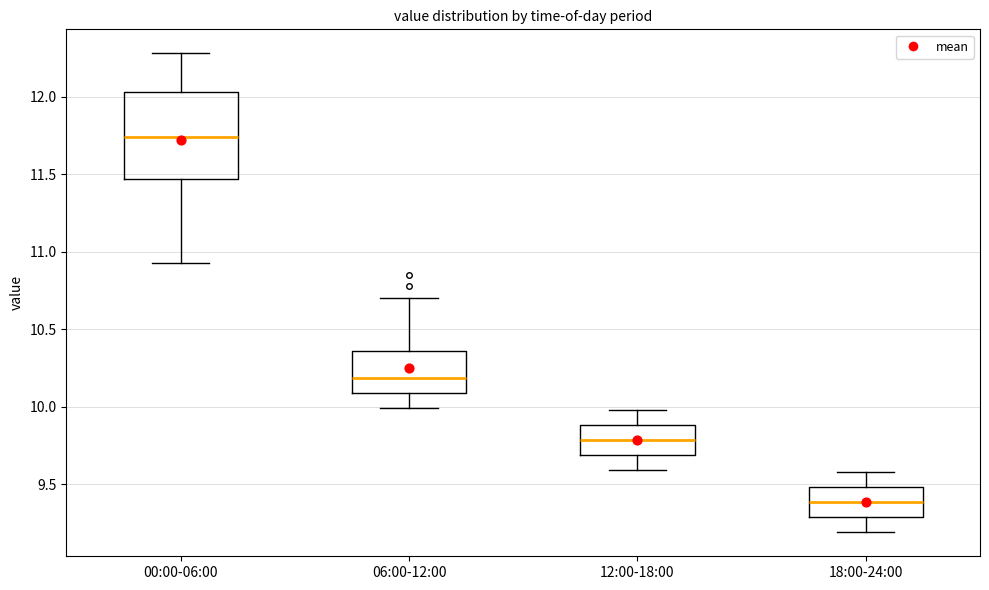

Comparing the boxes themselves (not the whiskers), which one is the tallest?

00:00-06:00